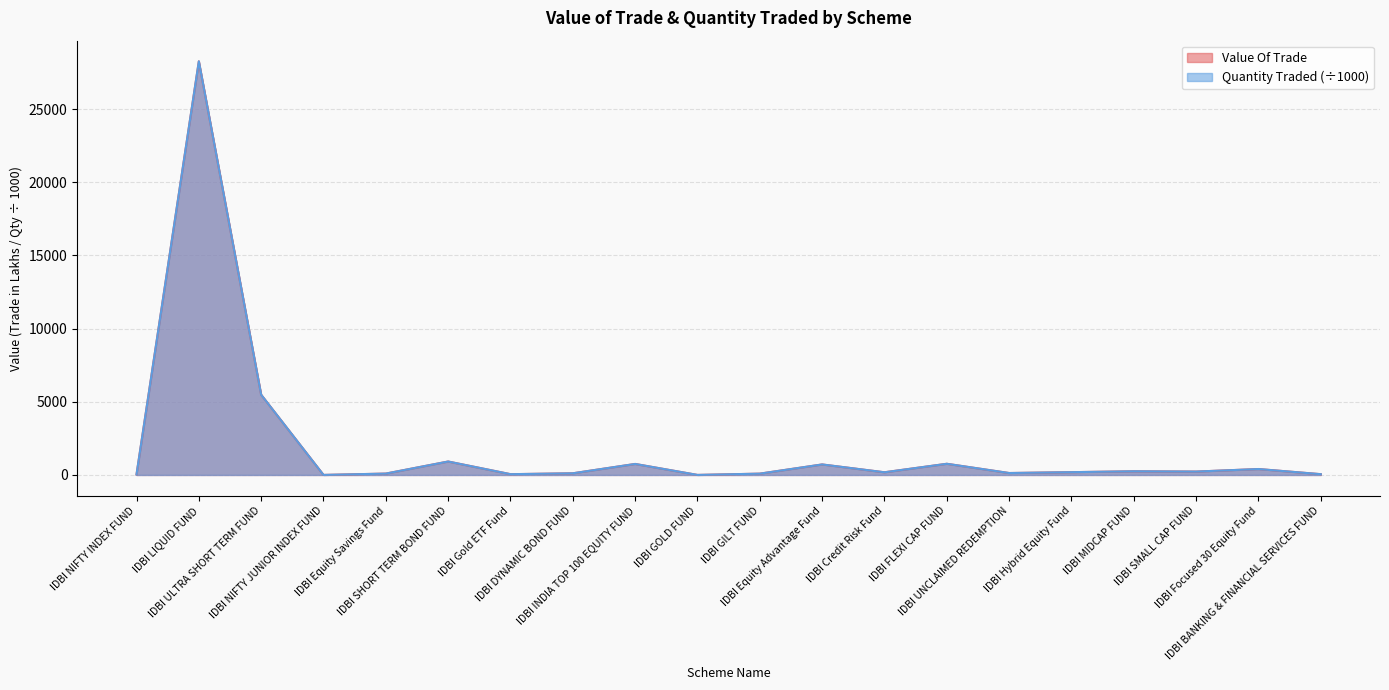

True or false: Quantity Traded and Value Of Trade cross at least once.

False